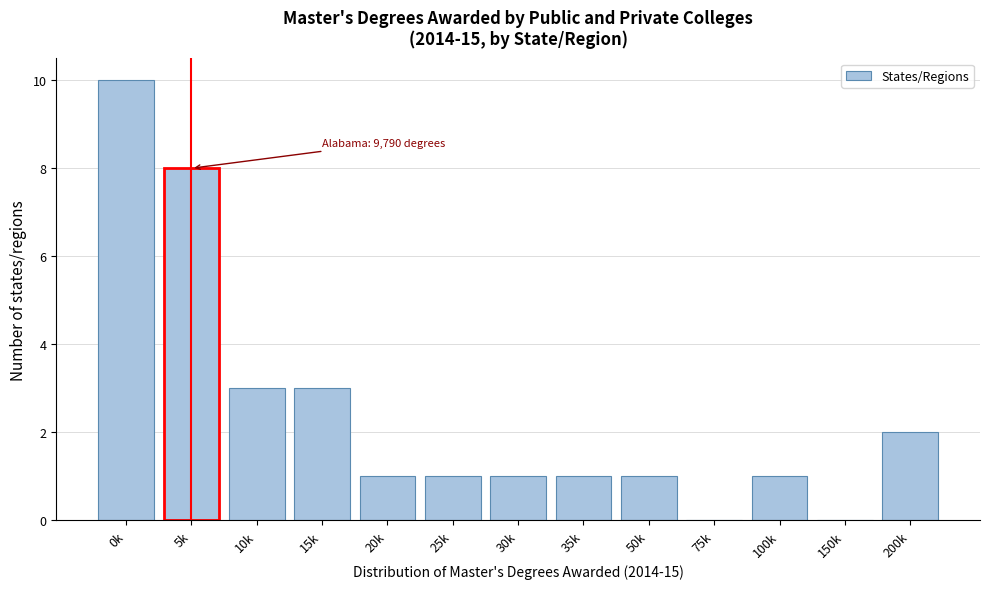

Reading left to right, extract all data points from this chart.

0k=10	5k=8	10k=3	15k=3	20k=1	25k=1	30k=1	35k=1	50k=1	75k=0	100k=1	150k=0	200k=2